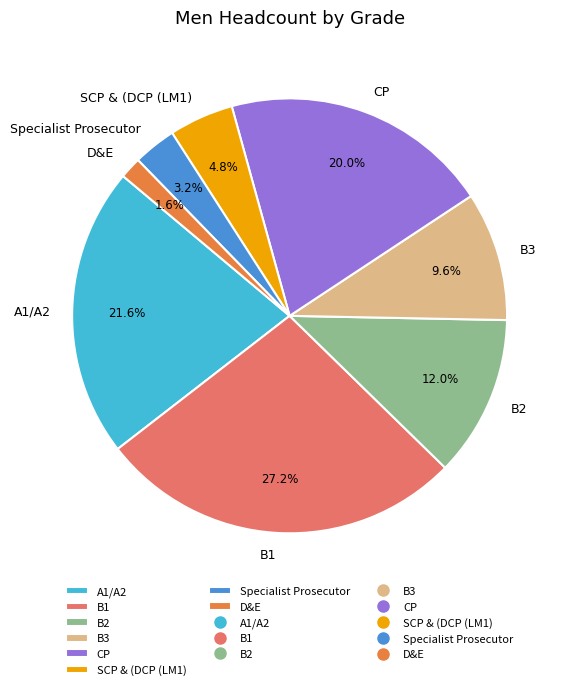

Which slice is the smallest?

D&E